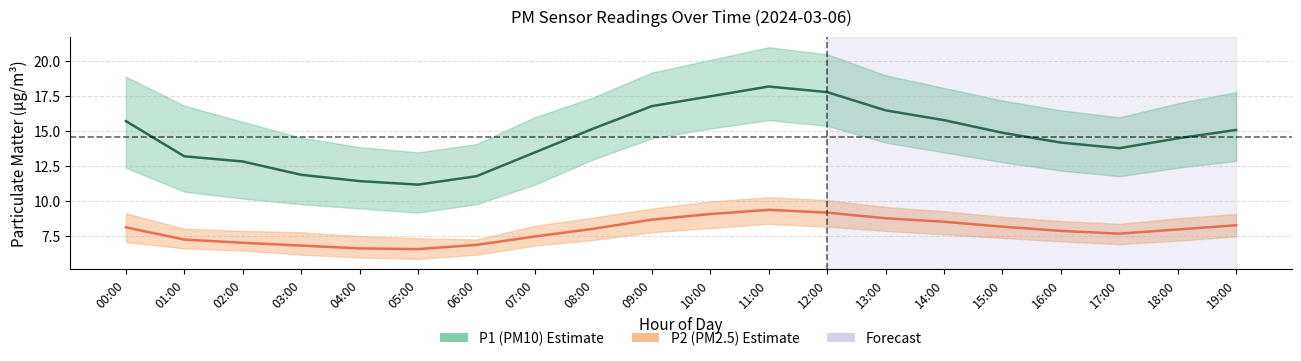

At how many categories does at least one series exceed 15?

9